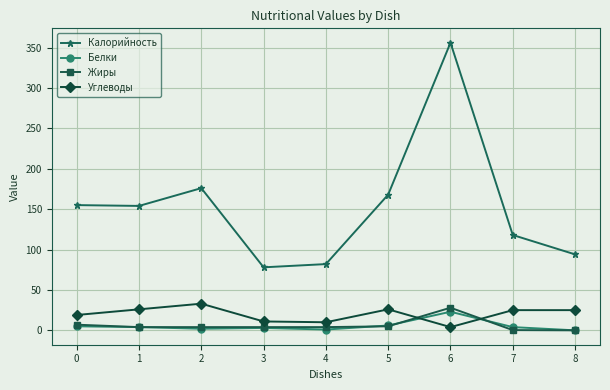

How many data points does each series have?

9